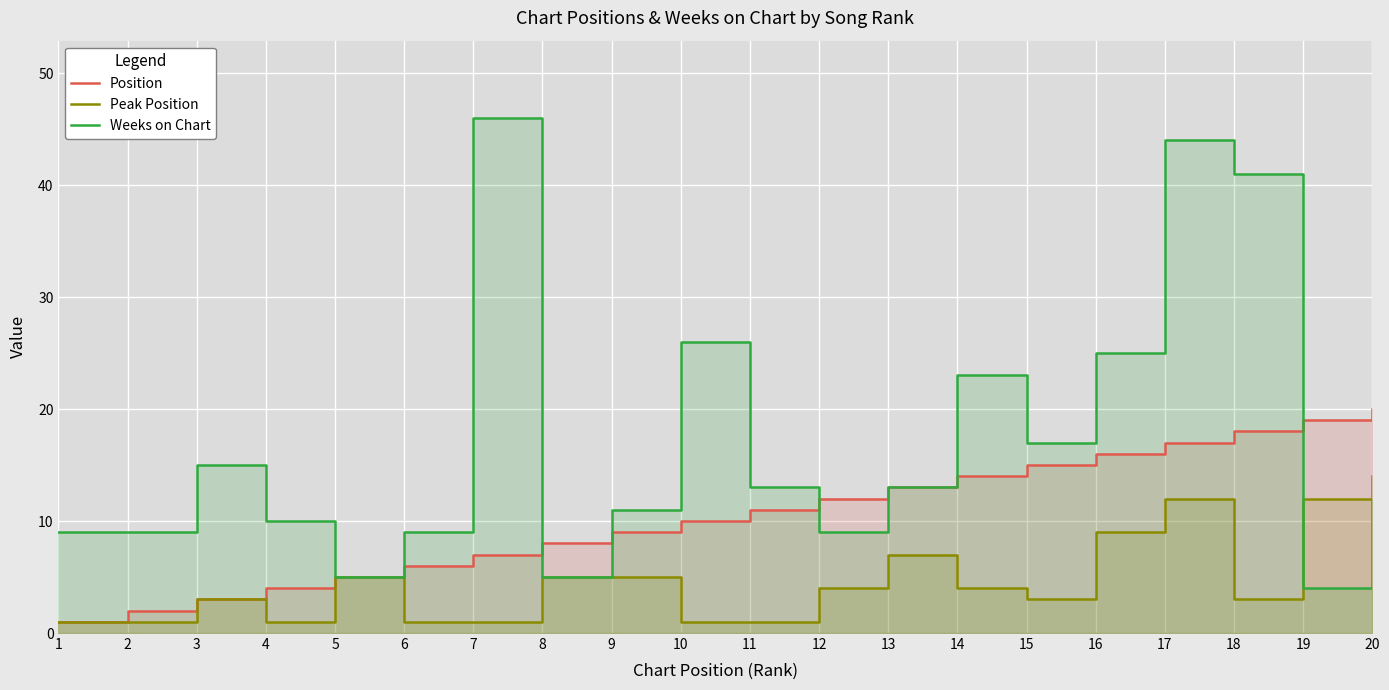

Reading left to right, extract all data points from this chart.

Position: 1=1	2=2	3=3	4=4	5=5	6=6	7=7	8=8	9=9	10=10	11=11	12=12	13=13	14=14	15=15	16=16	17=17	18=18	19=19	20=20
Peak Position: 1=1	2=1	3=3	4=1	5=5	6=1	7=1	8=5	9=5	10=1	11=1	12=4	13=7	14=4	15=3	16=9	17=12	18=3	19=12	20=14
Weeks on Chart: 1=9	2=9	3=15	4=10	5=5	6=9	7=46	8=5	9=11	10=26	11=13	12=9	13=13	14=23	15=17	16=25	17=44	18=41	19=4	20=12